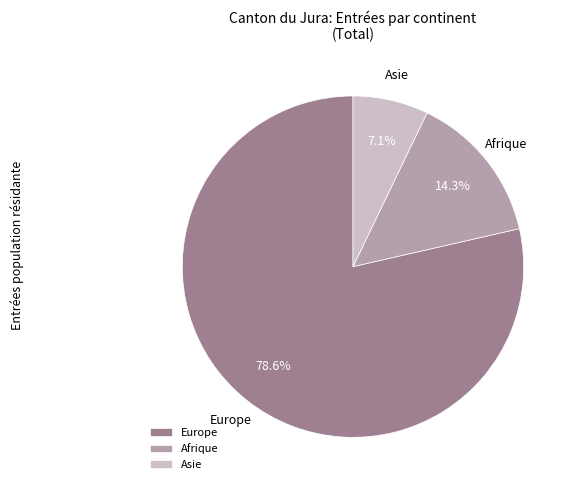

Rank the categories by value from lowest to highest.

Asie, Afrique, Europe